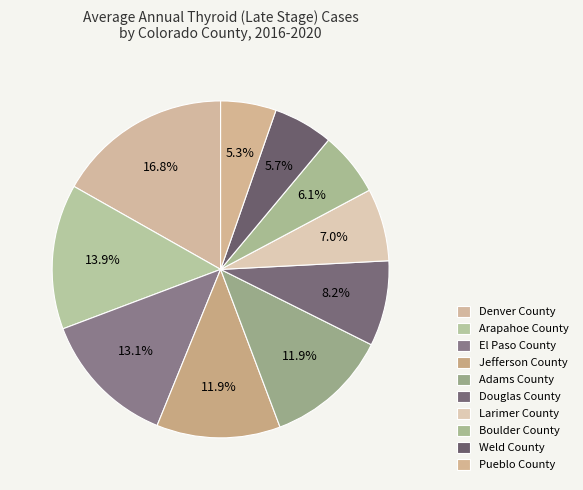

How many segments does this pie chart have?

10